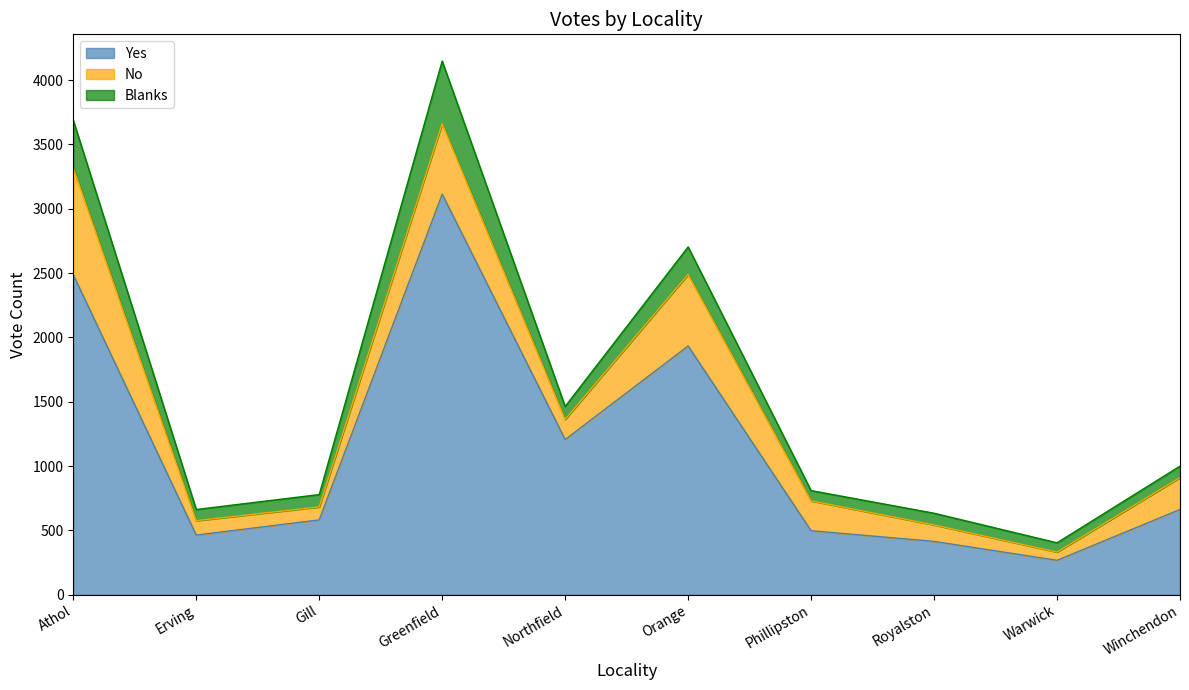

What are all the series names shown in the legend?

Yes, No, Blanks